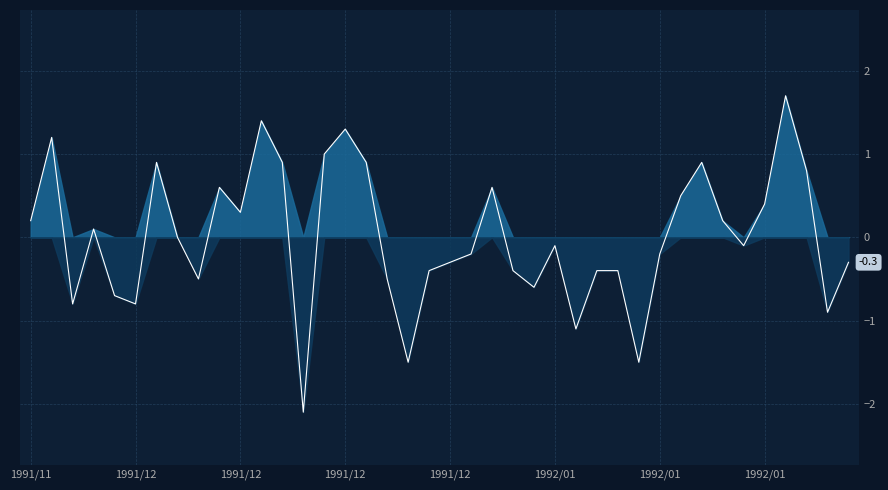

Which category has the highest value across all series?

36